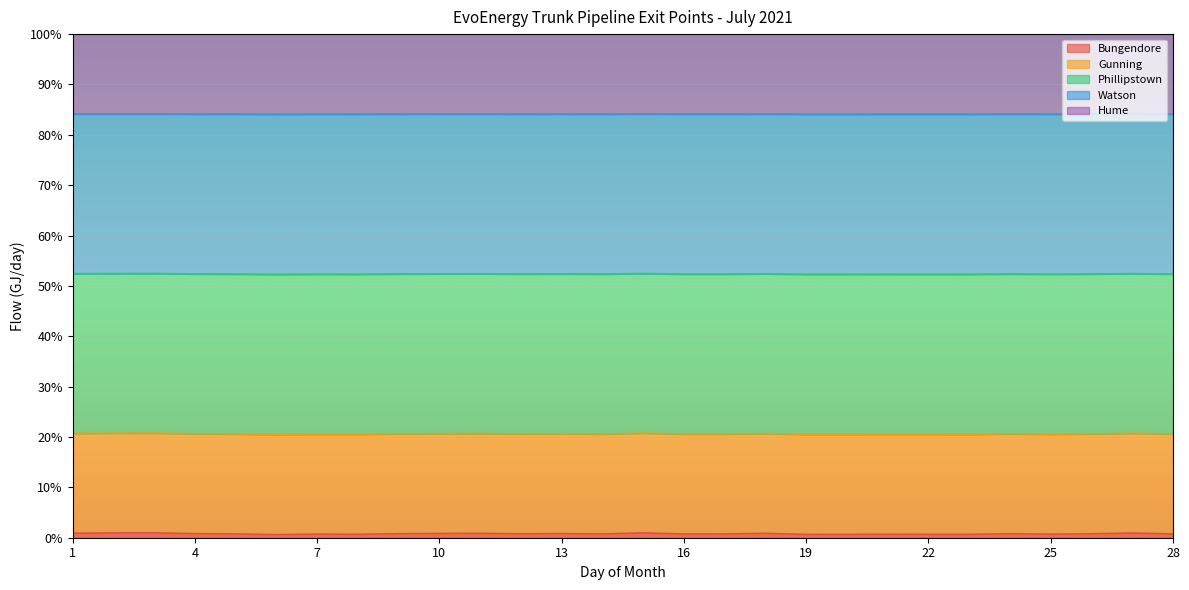

At how many categories does at least one series exceed 13?

28